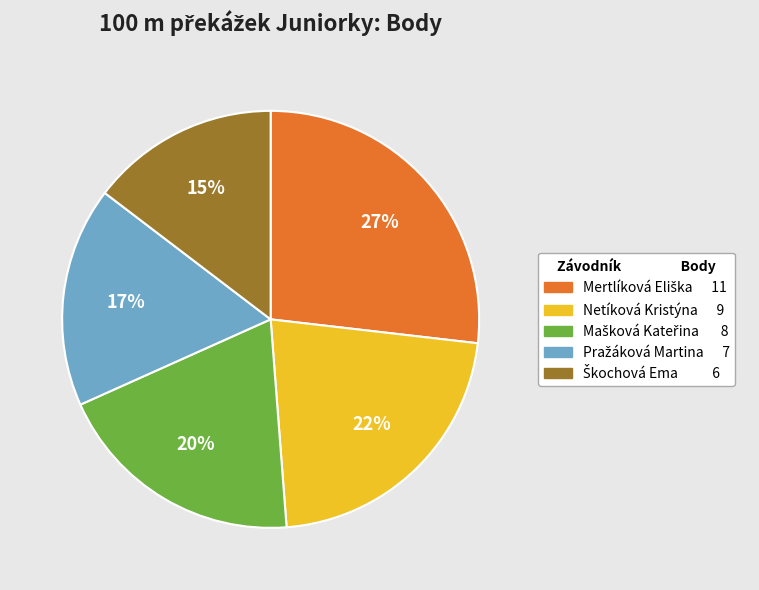

The Netíková Kristýna slice represents 22% of the pie. True or false?

True